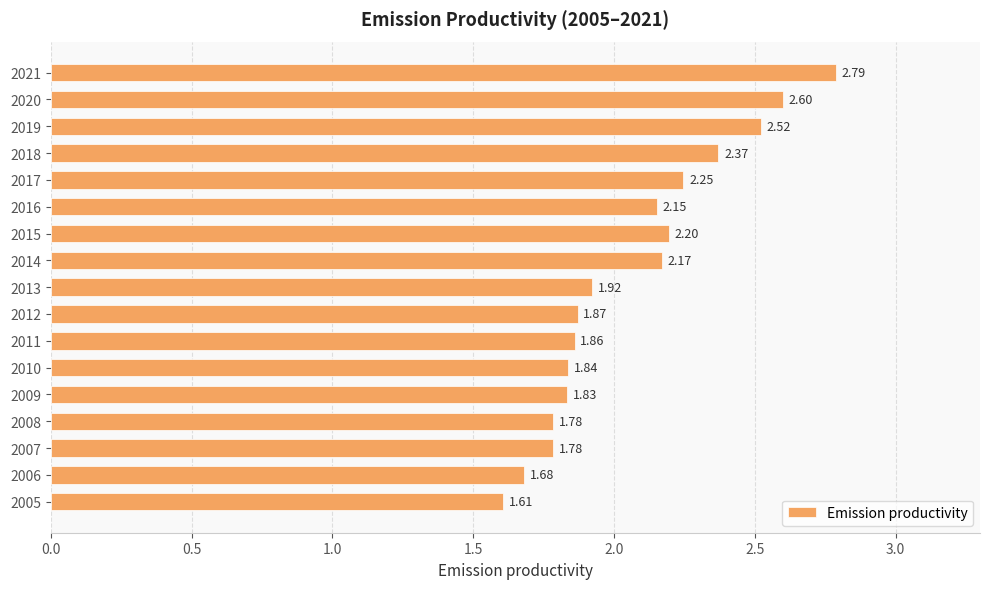

What is the sum of the values at 2009 and 2006?

3.5